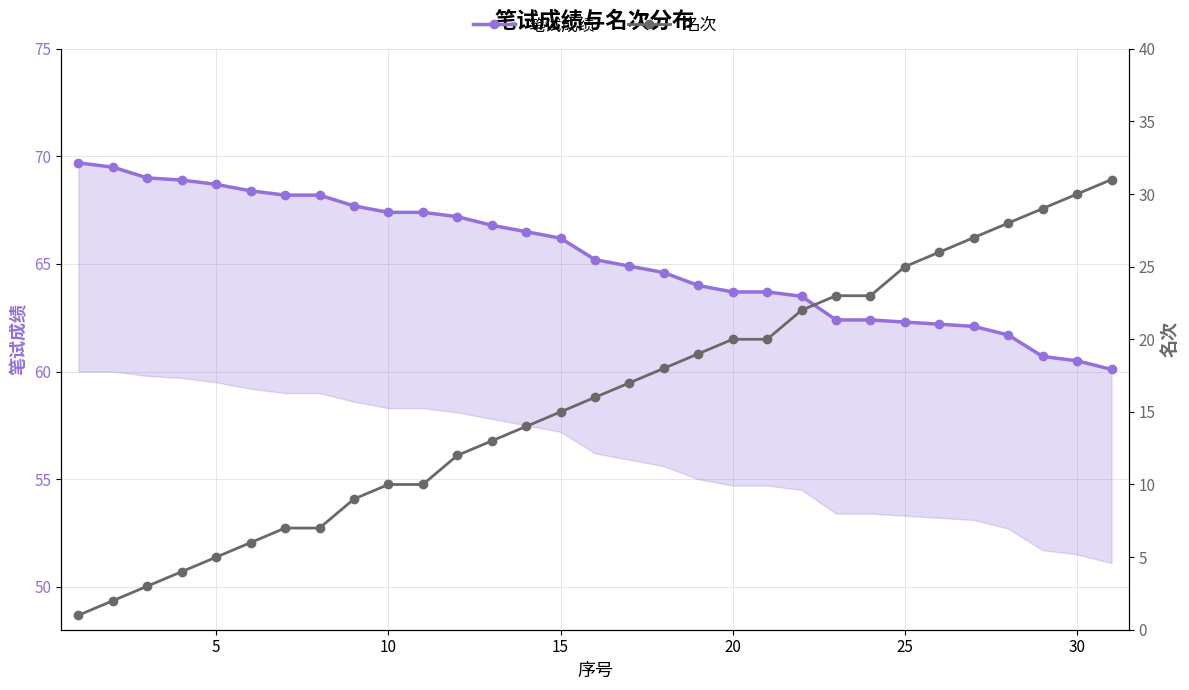

What is the difference between the maximum and minimum values in the 笔试成绩 series?

9.6